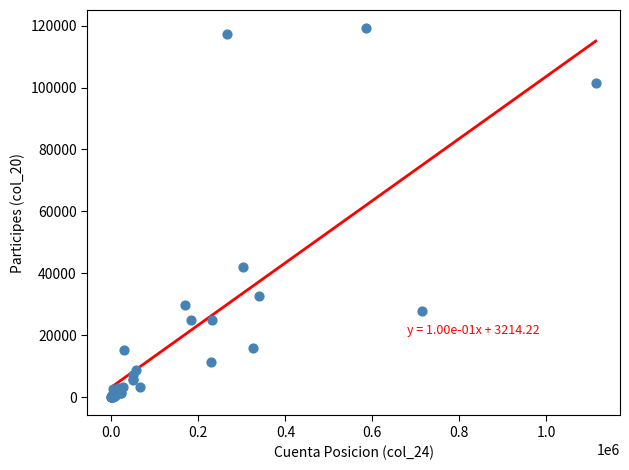

What Y value in the scatter plot is closest to 59564?

42133